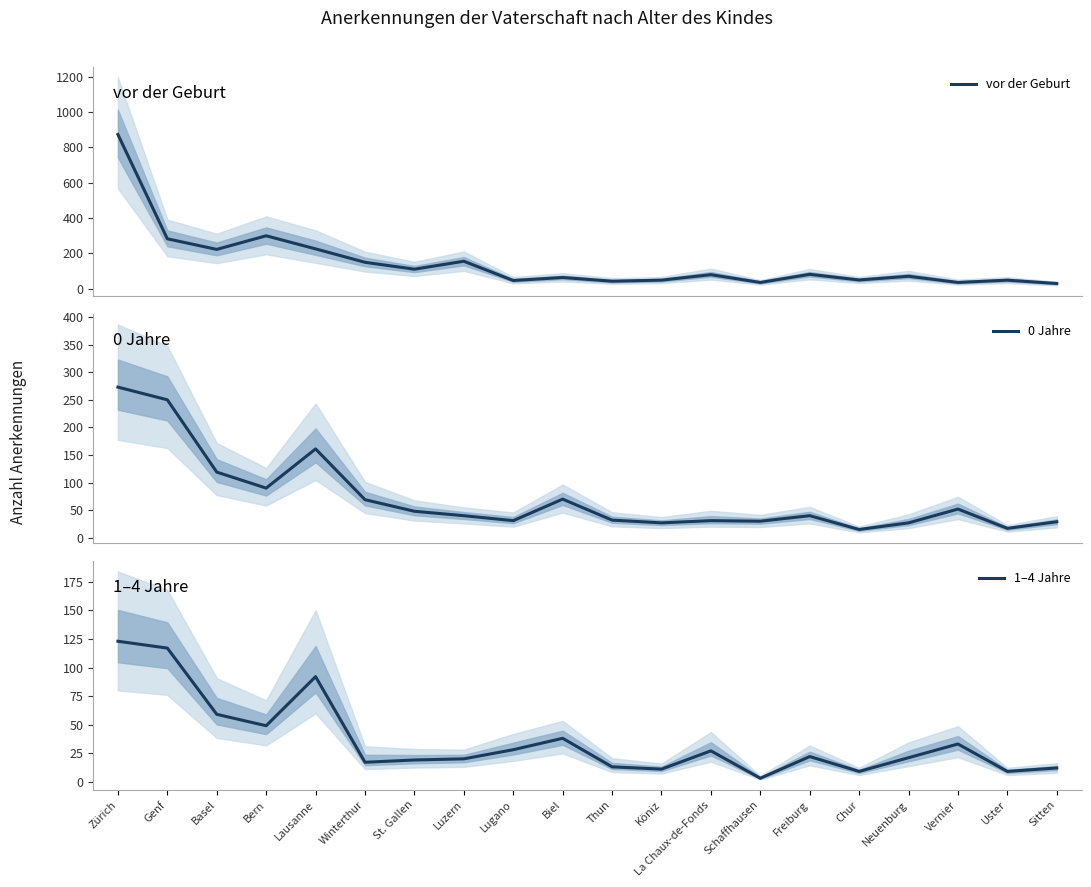

Between Biel and Köniz, which series saw the biggest shift?

0 Jahre